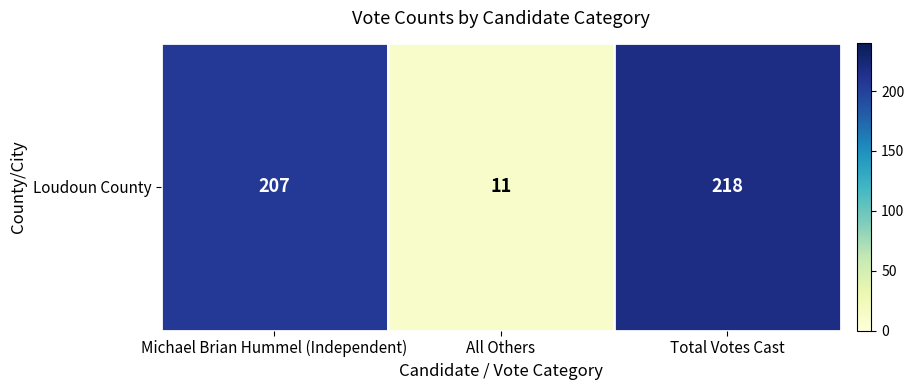

Reading left to right, what are all the values shown in this chart?

207	11	218